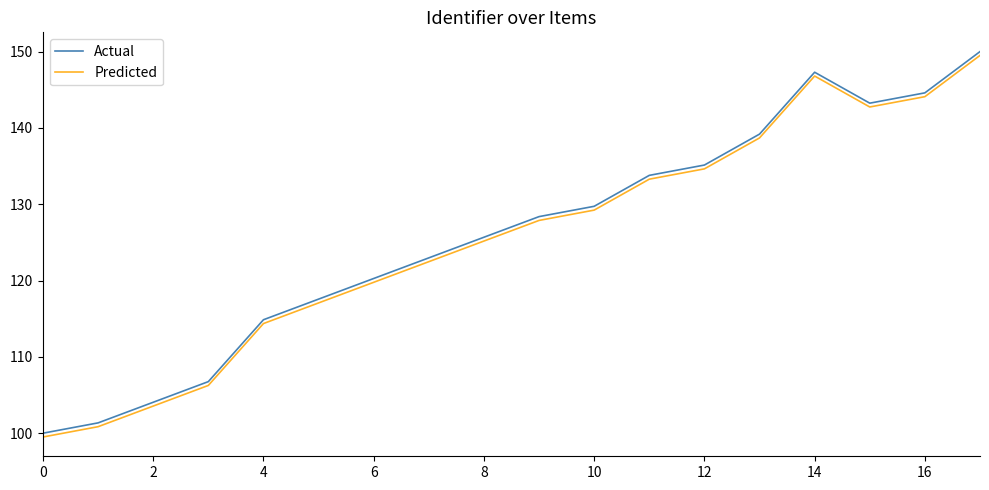

What is the maximum value for Actual?

150.0